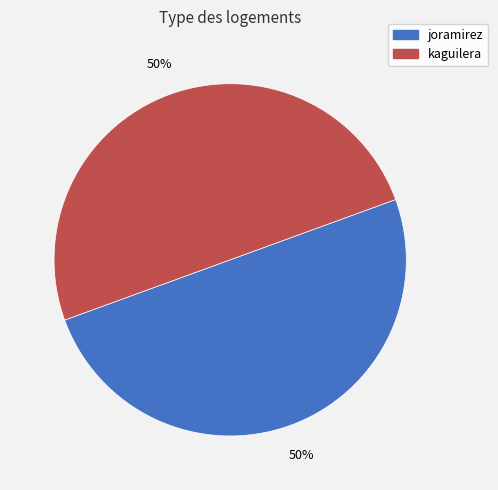

True or false: kaguilera accounts for 50% of the total.

True